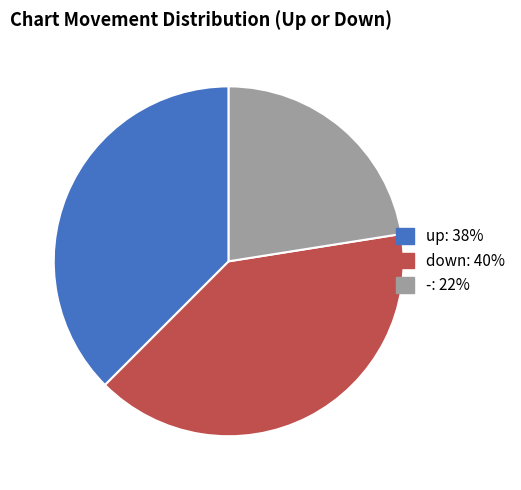

Does - represent more than half of the total?

No